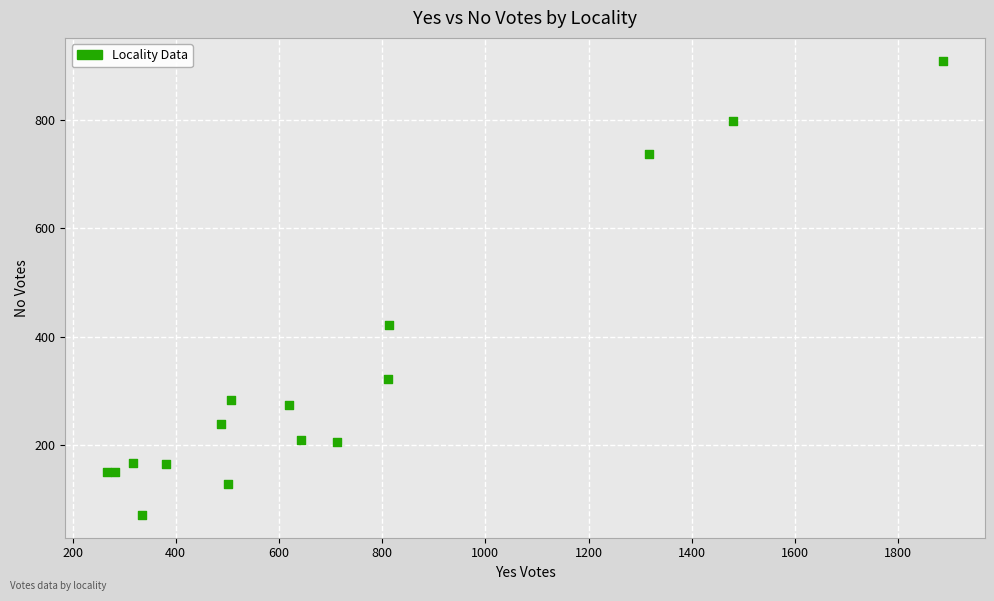

What Y value in the scatter plot is closest to 490?

422